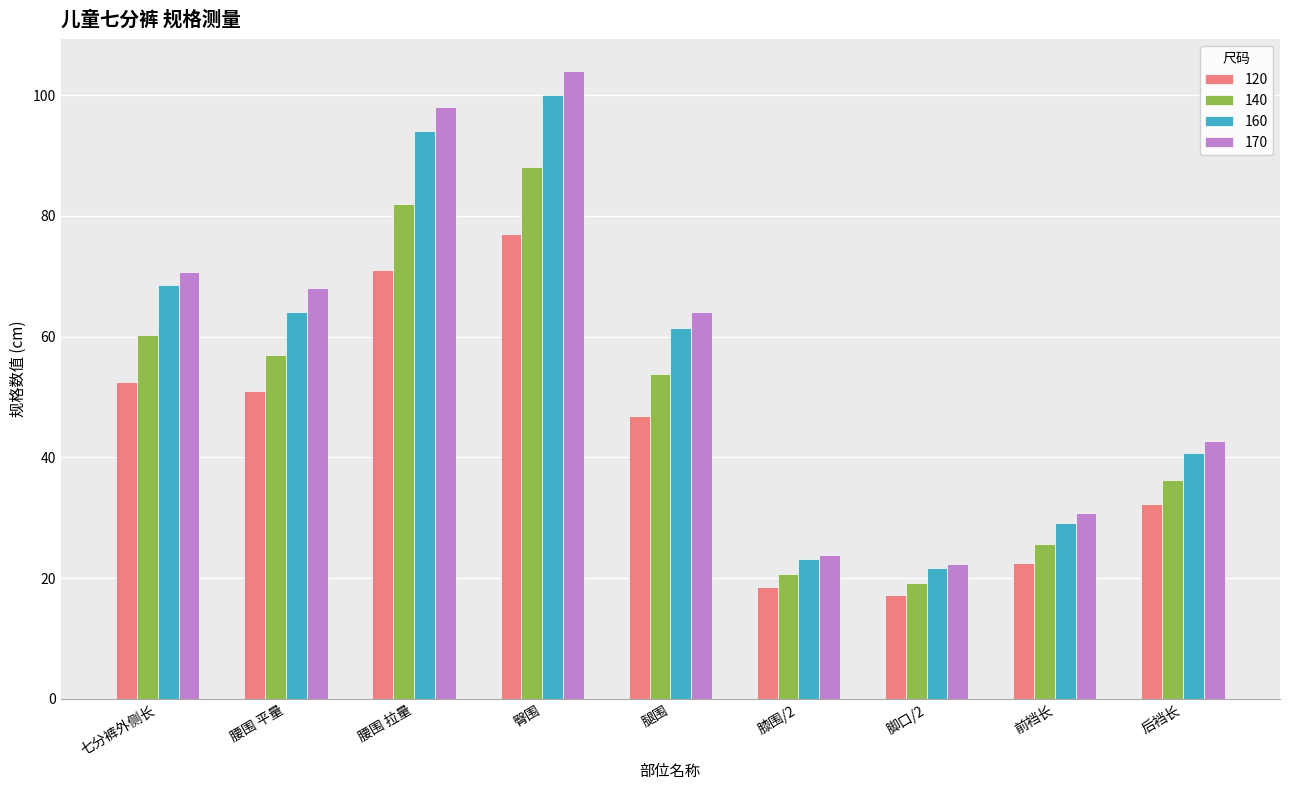

At 七分裤外侧长, list the series in order from largest to smallest.

170, 160, 140, 120